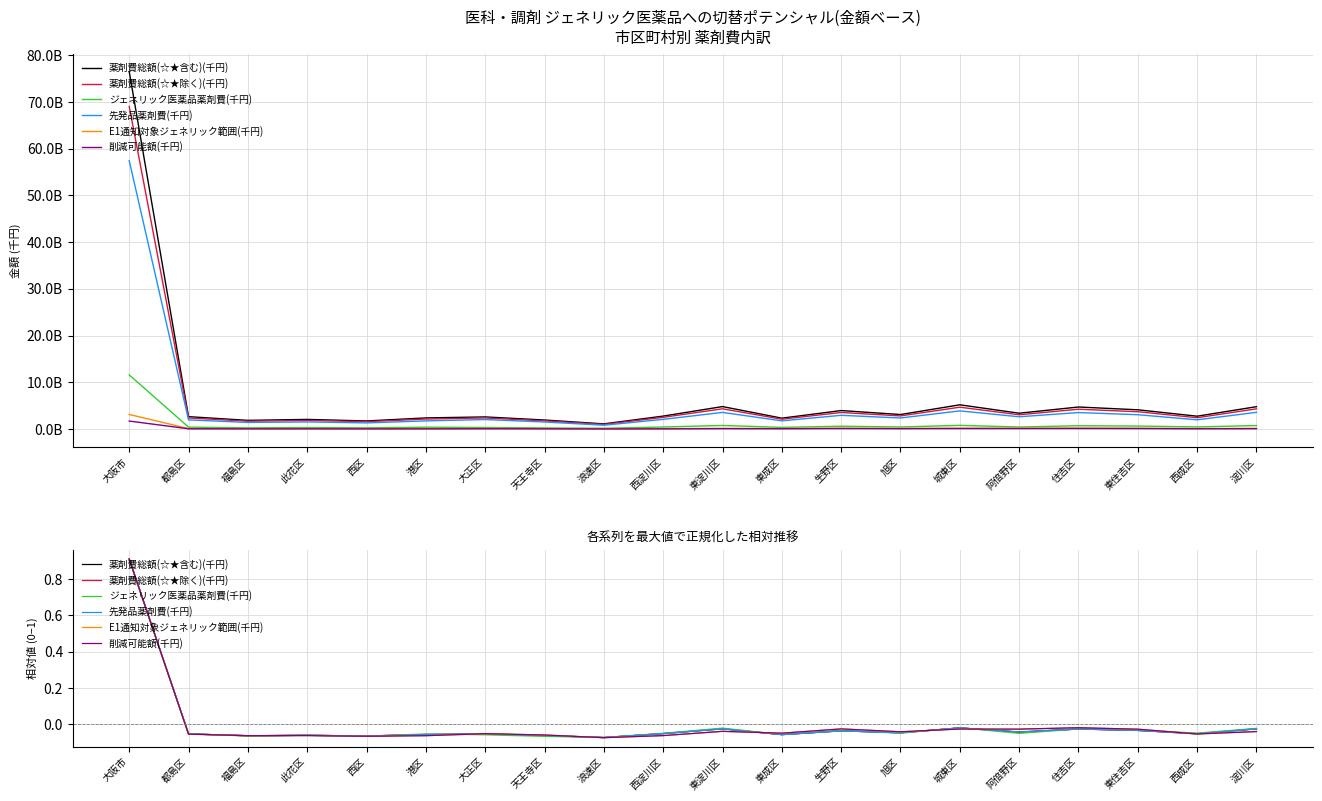

Read the ジェネリック医薬品薬剤費(千円) value at 大正区.

-0.1